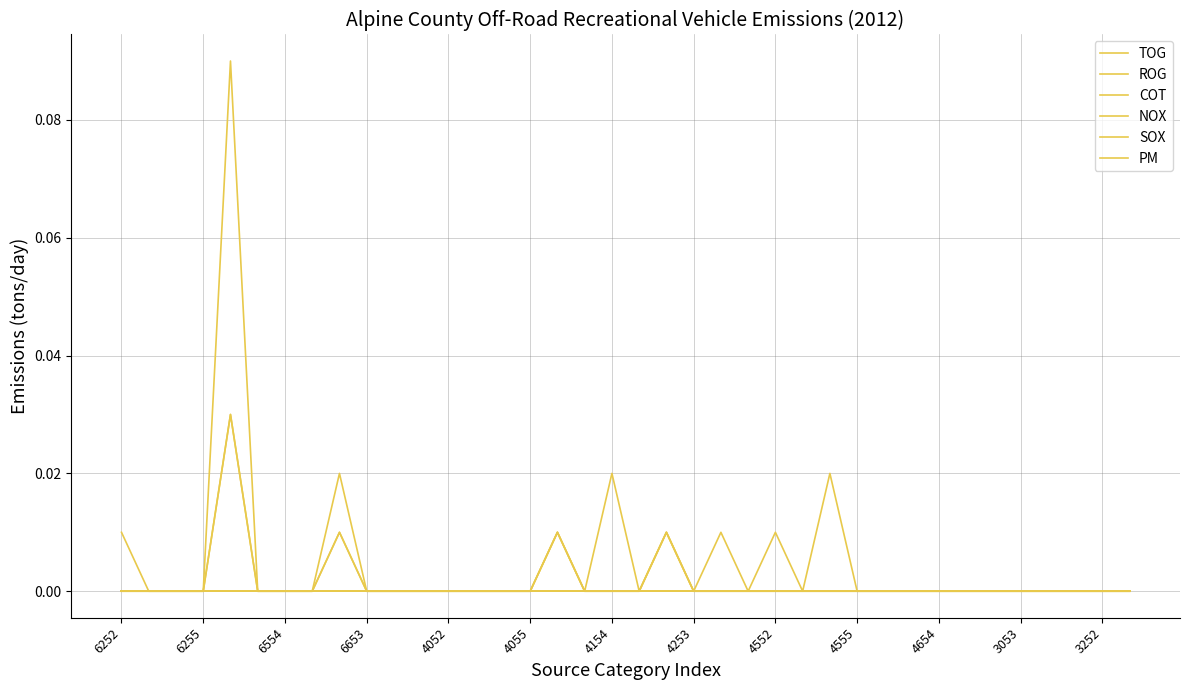

Is this an area chart (filled region under the line)?

No